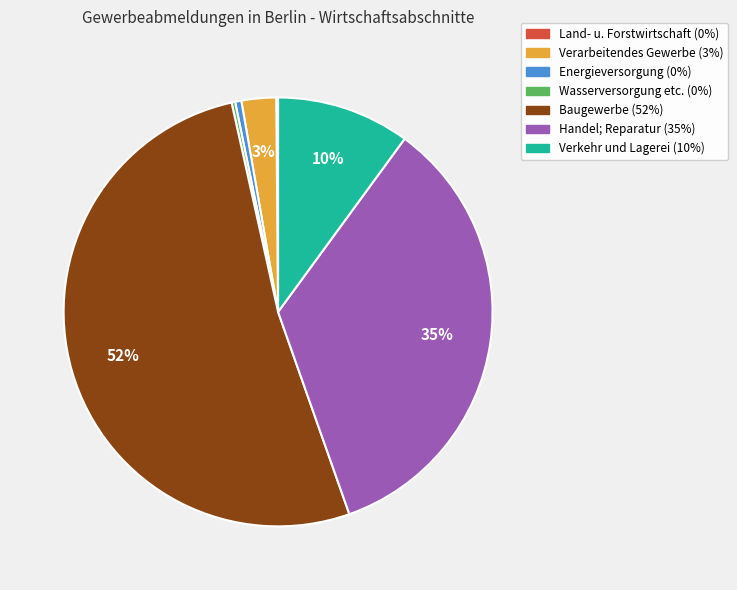

To the nearest percent, what is the average slice percentage?

14%